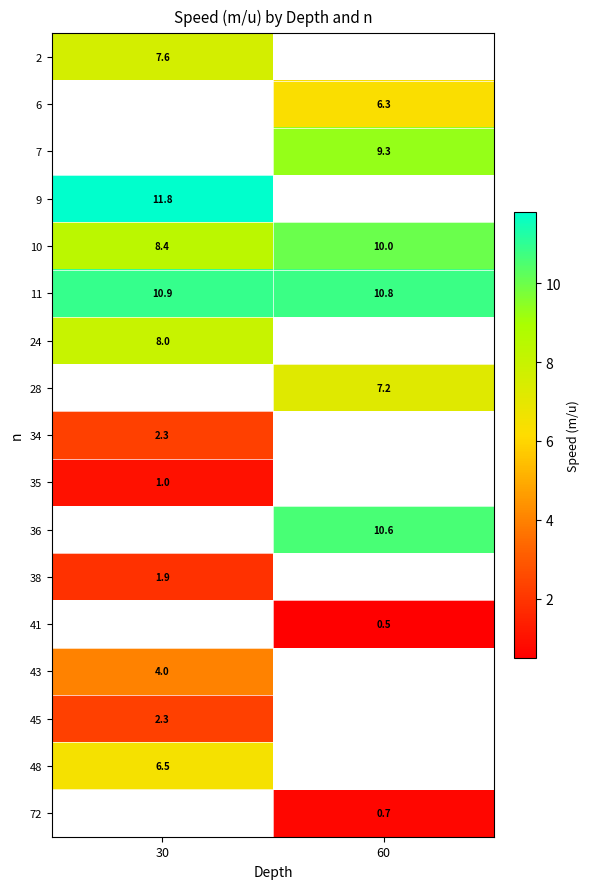

The value of 38 at 30 is 1.0. True or false?

False